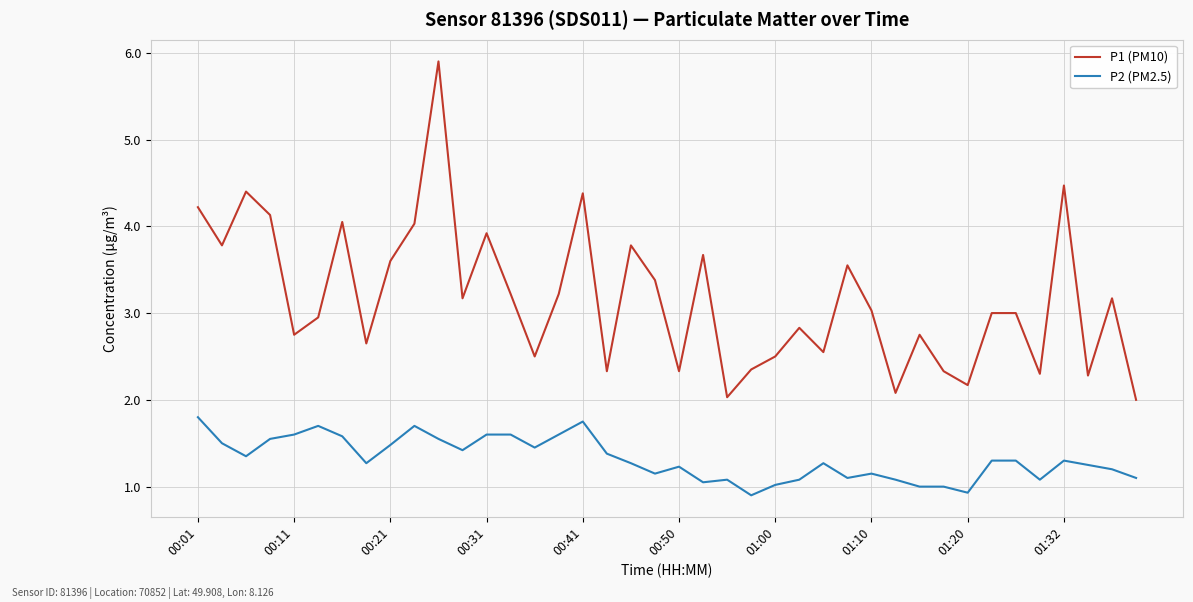

True or false: P1 (PM10) has more than 2 interior local peaks.

True